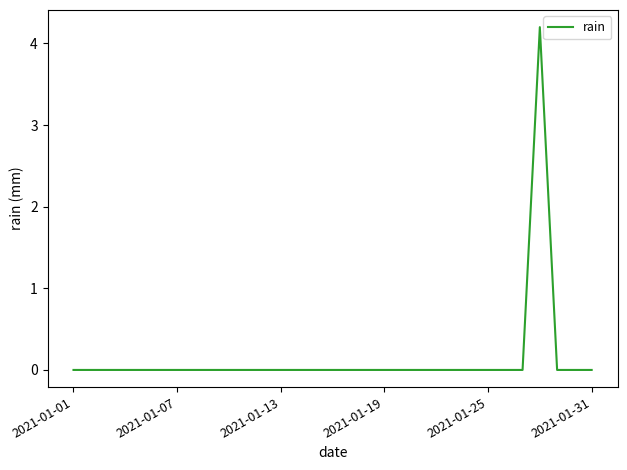

What is the difference between the maximum and minimum values?

4.2